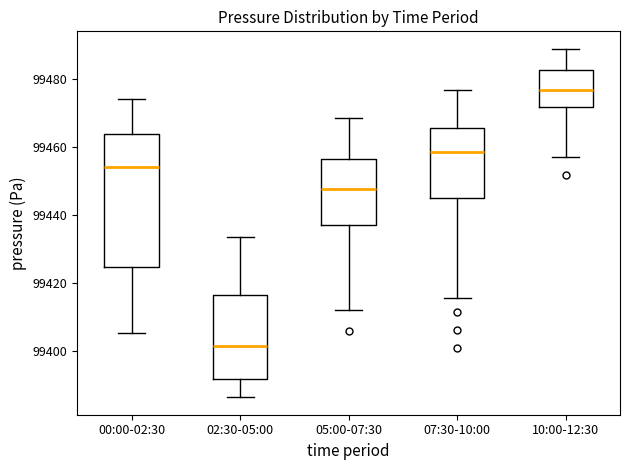

Where does the upper whisker of the box for 07:30-10:00 end on the y-axis? The values are not printed on the chart, so give them approximately, as read against the axis.

99478